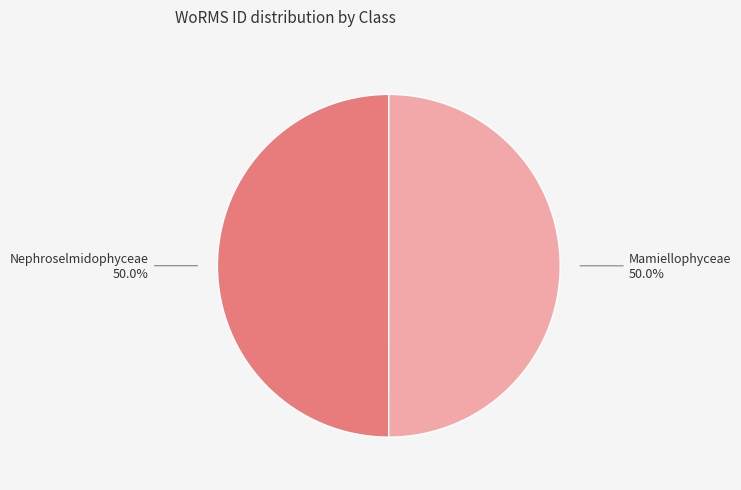

How many segments does this pie chart have?

2